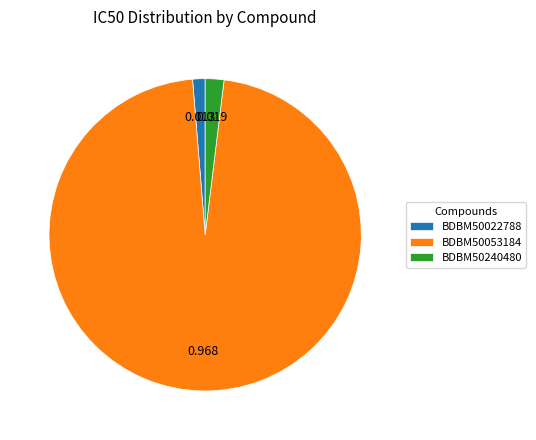

The BDBM50053184 slice represents 97% of the pie. True or false?

True